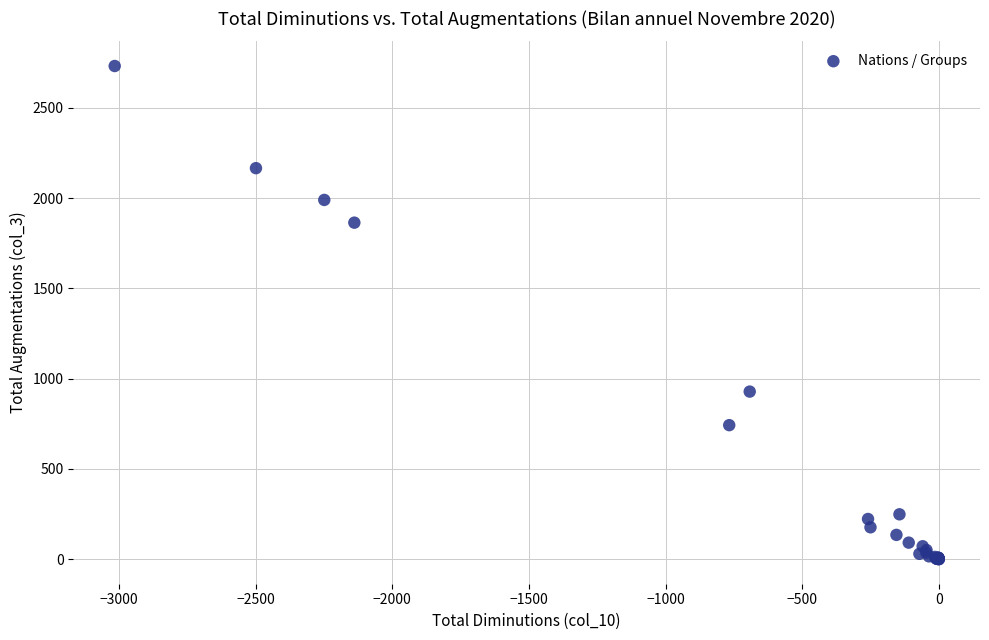

What Y value in the scatter plot is closest to 1366?

928